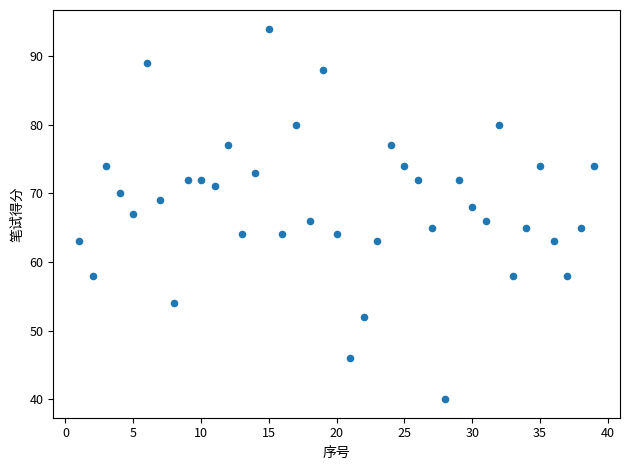

What is the range of Y values (max minus min)?

54